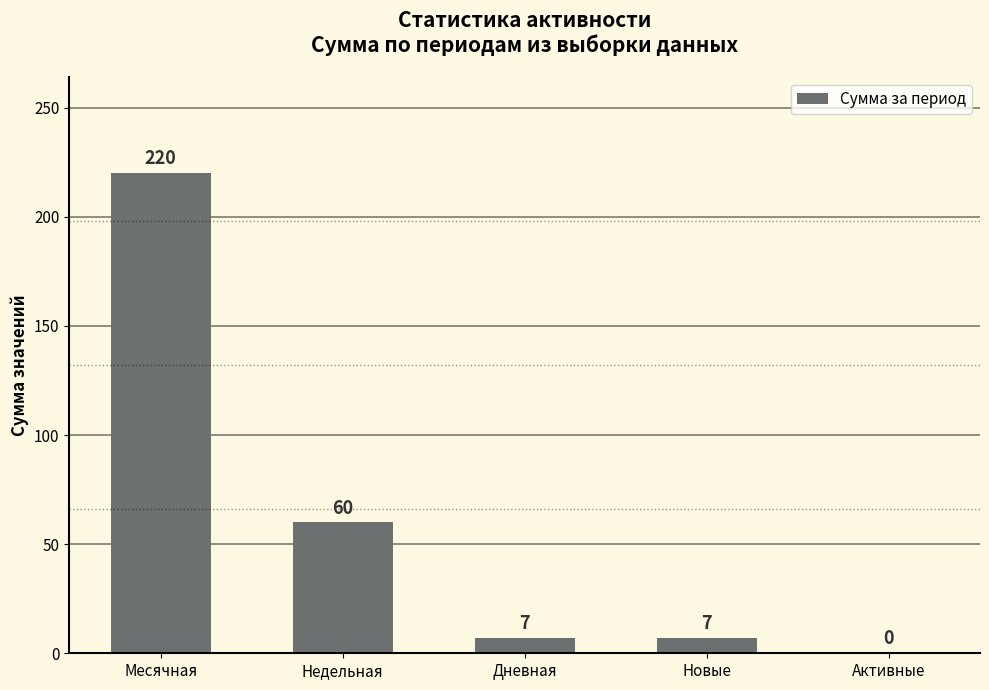

What is the change in value from Недельная to Дневная?

-53